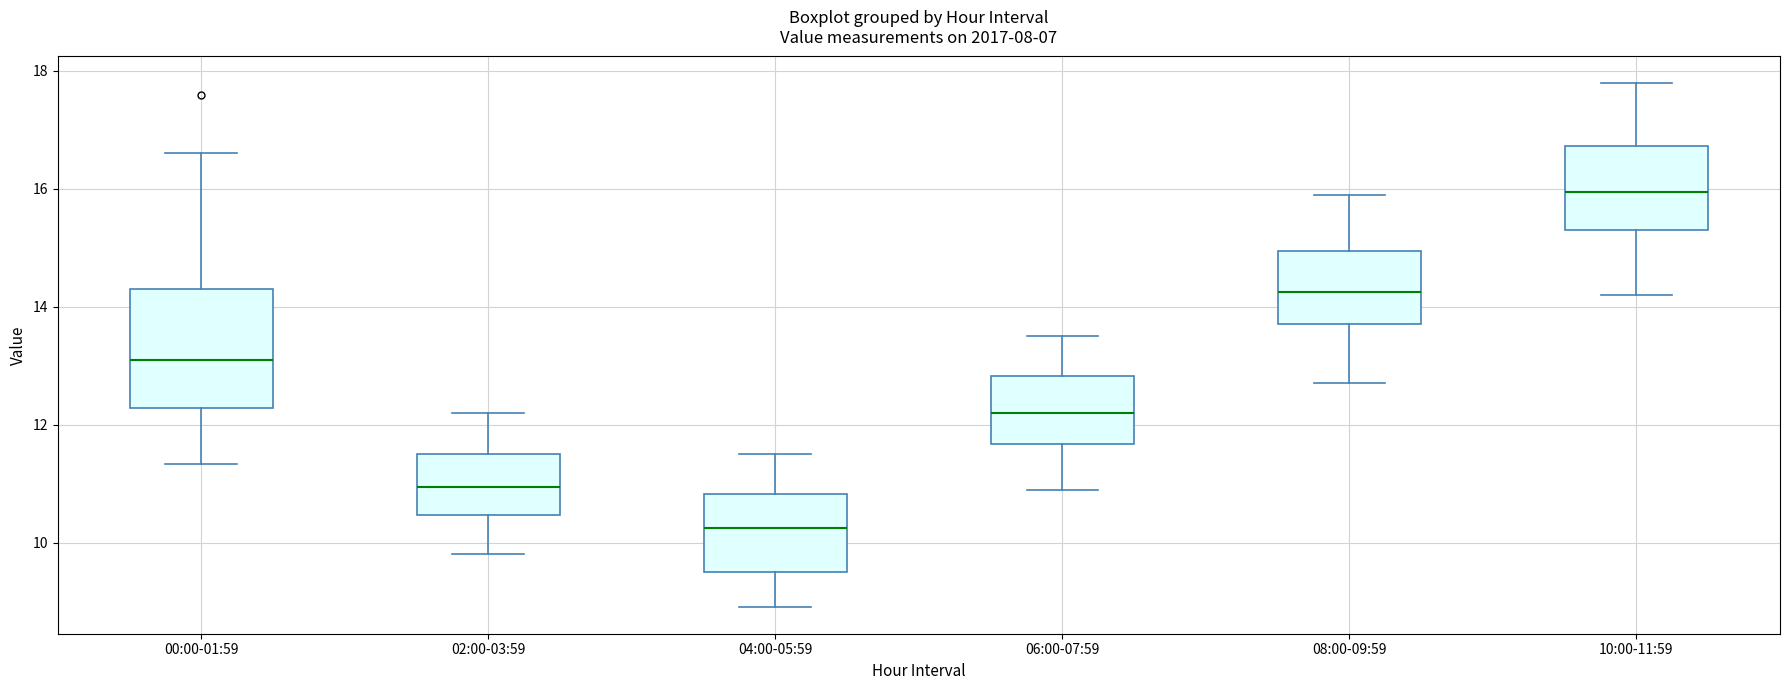

Reading left to right, read every box against the y-axis: the position of its median line, the range the box covers, and the ends of its whiskers. The values are not printed on the chart, so give them approximately, as read against the axis.

00:00-01:59: median 13.2, box 12.2 to 14.4, whiskers 11.4 to 16.6
02:00-03:59: median 11.0, box 10.4 to 11.6, whiskers 9.8 to 12.2
04:00-05:59: median 10.2, box 9.6 to 10.8, whiskers 9.0 to 11.6
06:00-07:59: median 12.2, box 11.6 to 12.8, whiskers 11.0 to 13.6
08:00-09:59: median 14.2, box 13.8 to 15.0, whiskers 12.8 to 16.0
10:00-11:59: median 16.0, box 15.4 to 16.8, whiskers 14.2 to 17.8